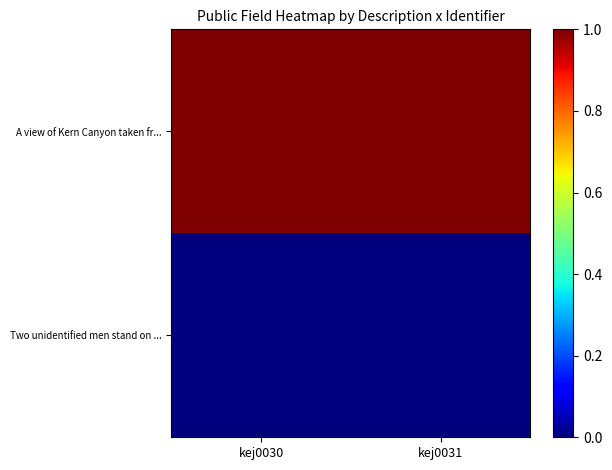

Which series has the widest spread of values?

A view of Kern Canyon taken fr...